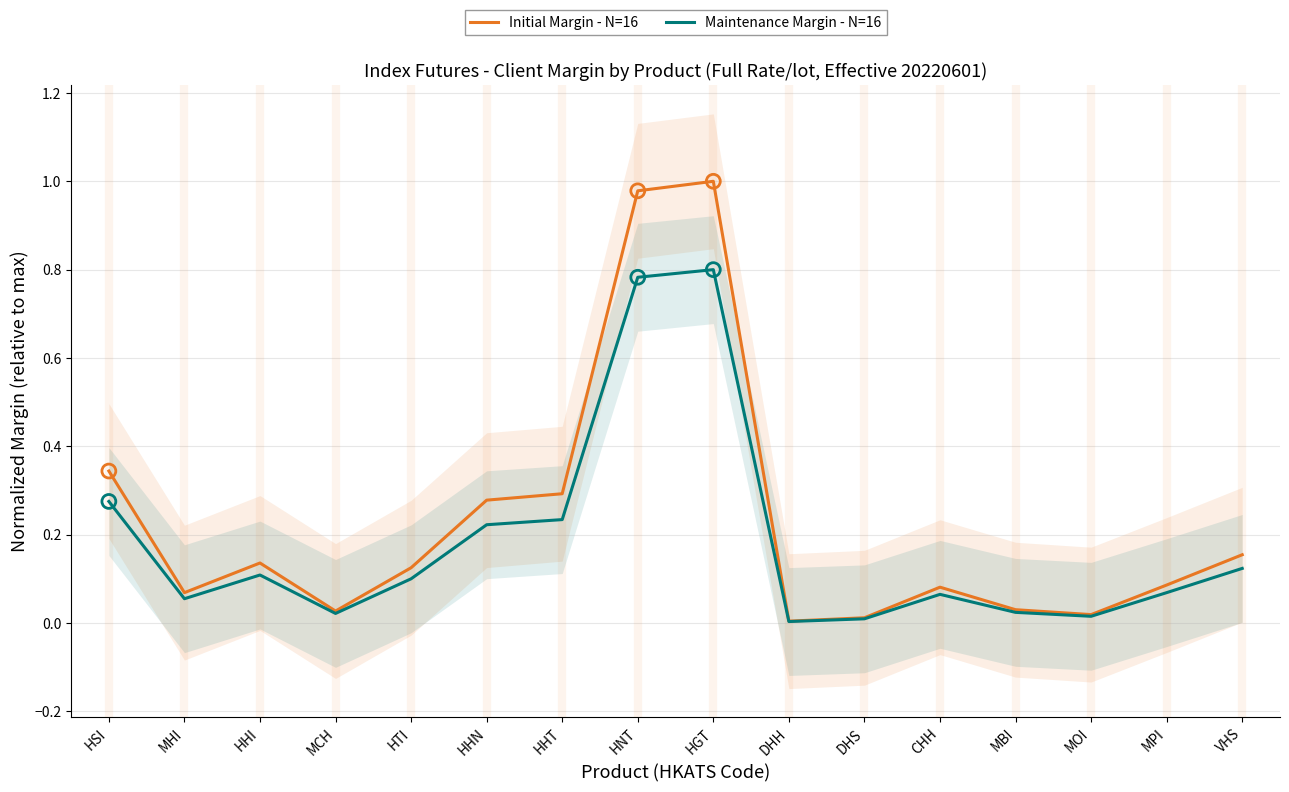

Is the value of Initial Margin - N=16 at MCH greater than the value of Maintenance Margin - N=16 at HHI?

No